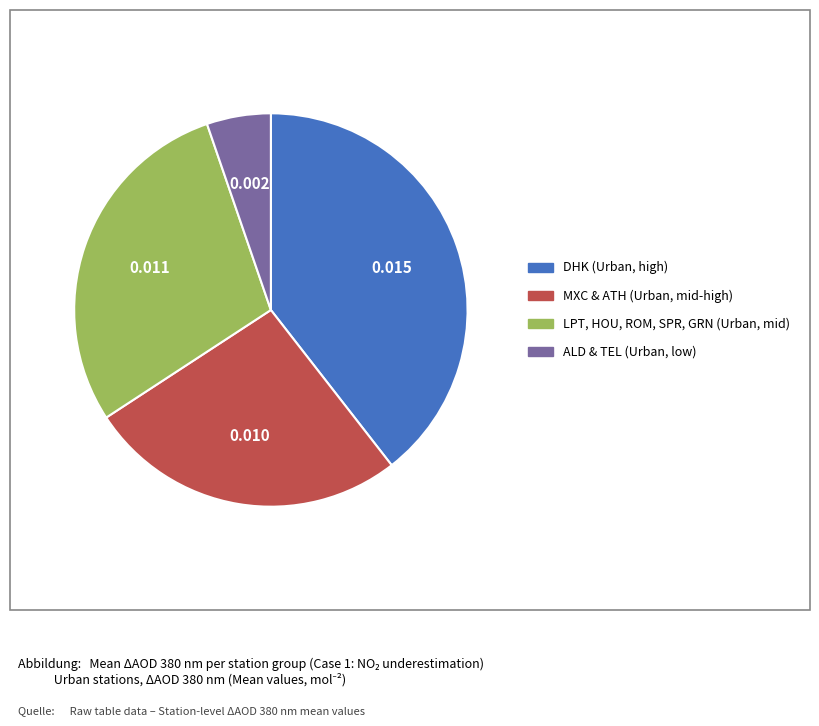

Is there a majority slice in this chart?

No